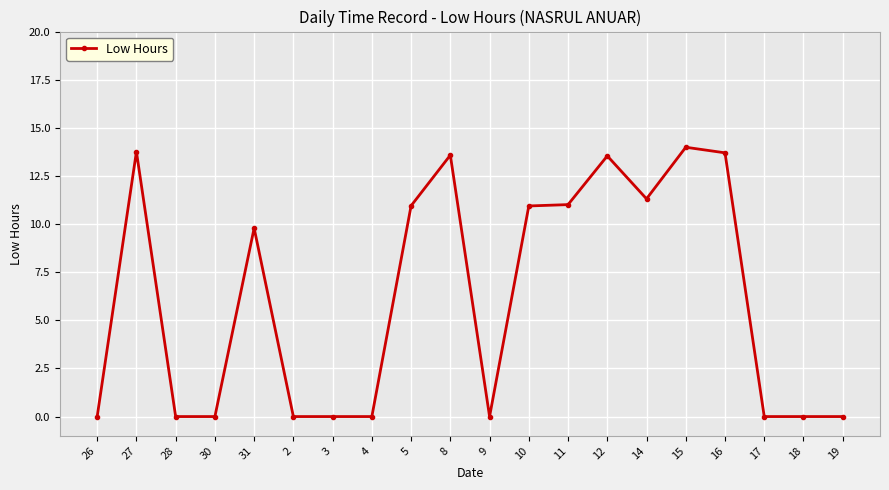

What is the maximum value shown in the chart?

14.0